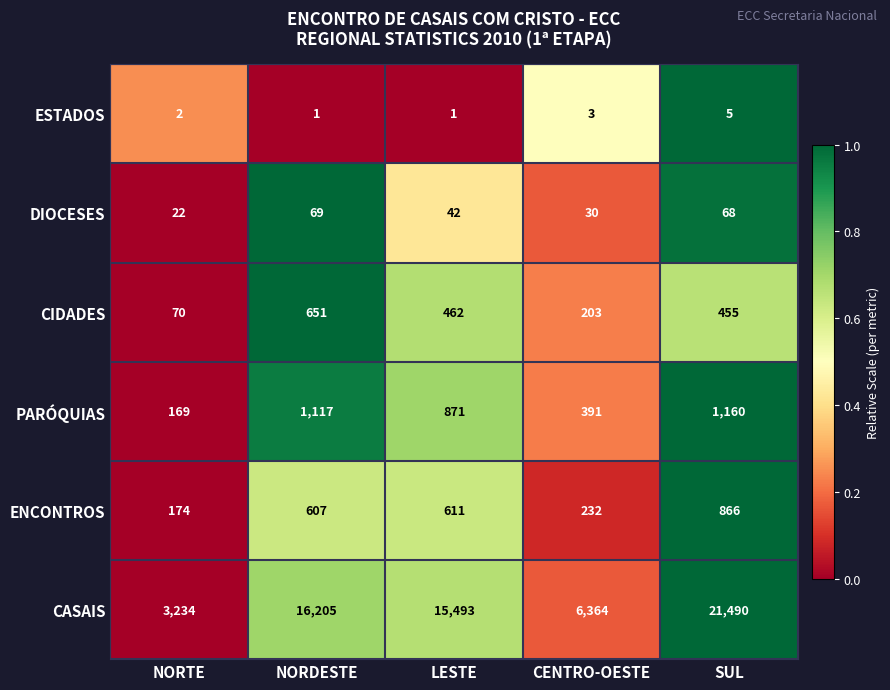

How many data points does each series have?

5